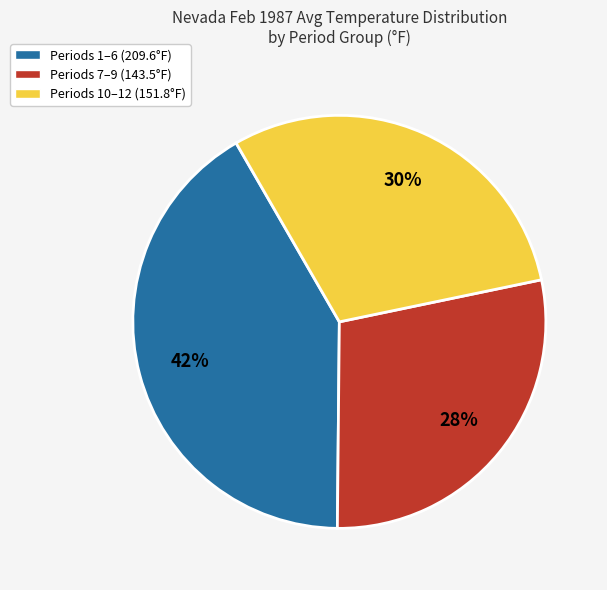

Is there a majority slice in this chart?

No